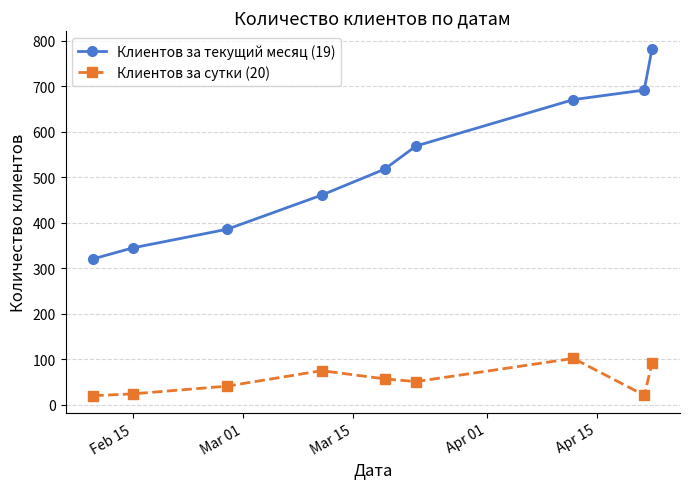

True or false: Клиентов за текущий месяц (19) and Клиентов за сутки (20) cross at least once.

False